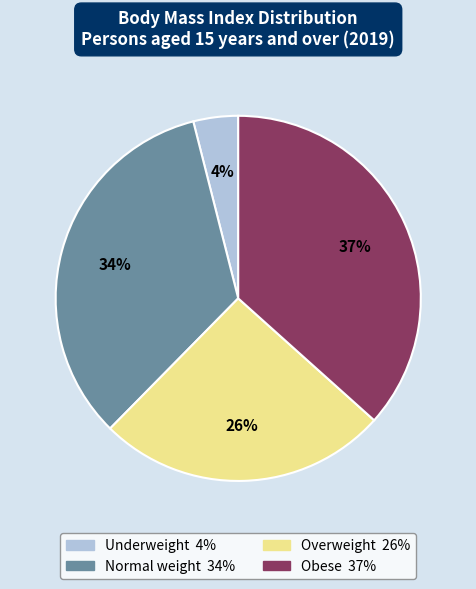

Which category has the smallest portion of the pie?

Underweight